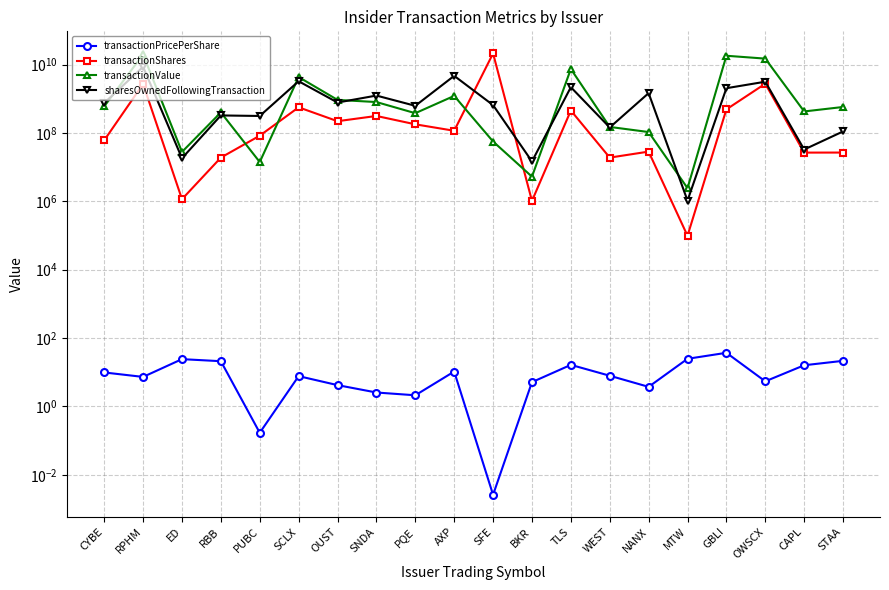

True or false: transactionShares and transactionPricePerShare cross at least once.

False